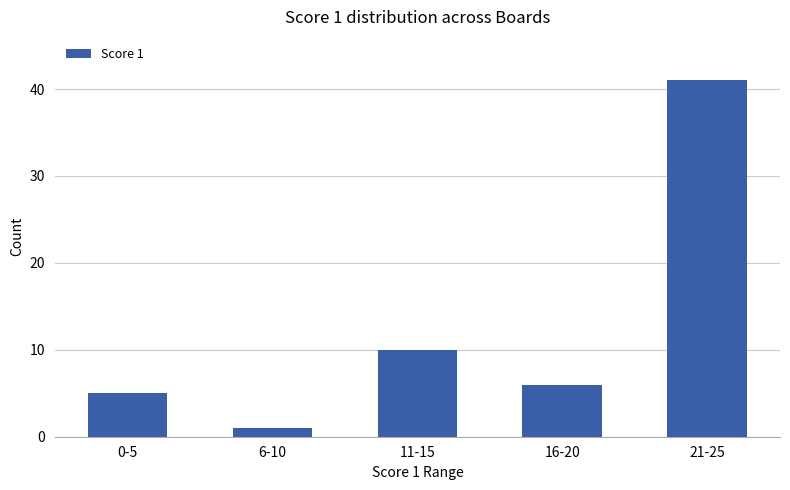

Are the bars horizontal?

No